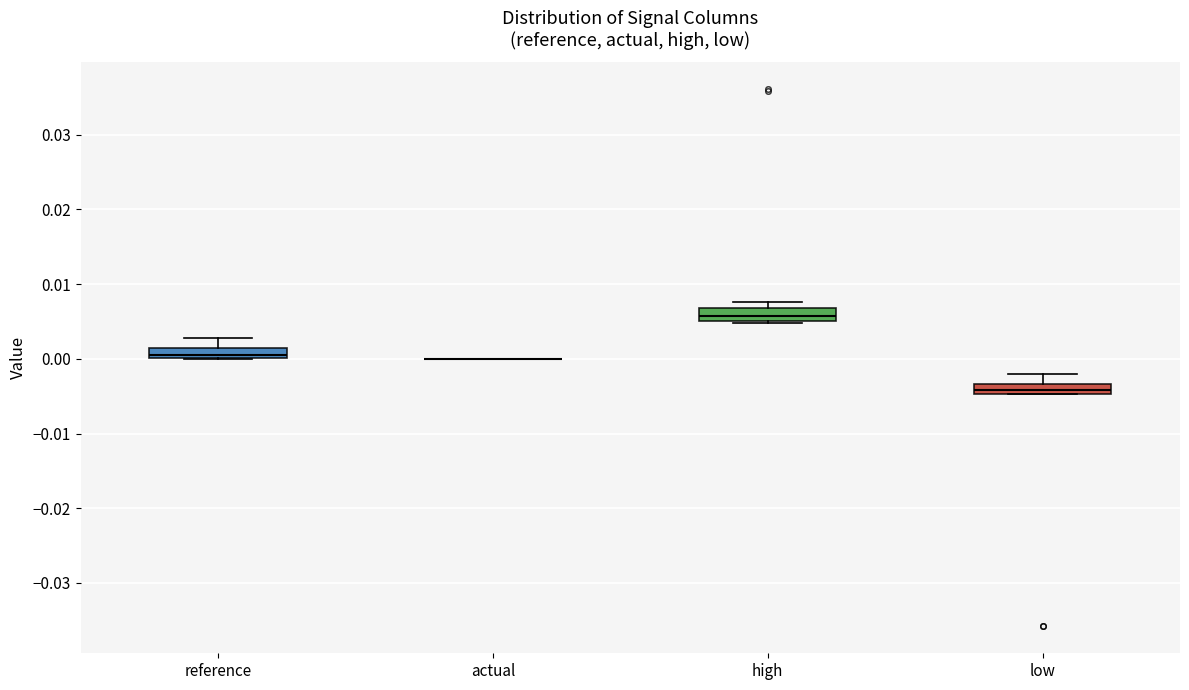

Where does the upper whisker of the box for reference end on the y-axis? The values are not printed on the chart, so give them approximately, as read against the axis.

0.003